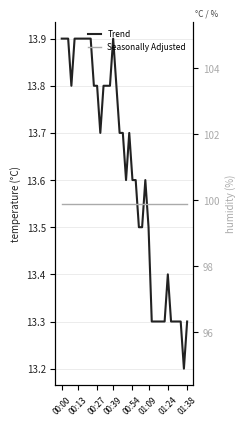

Which series has the largest total across all categories?

Seasonally Adjusted